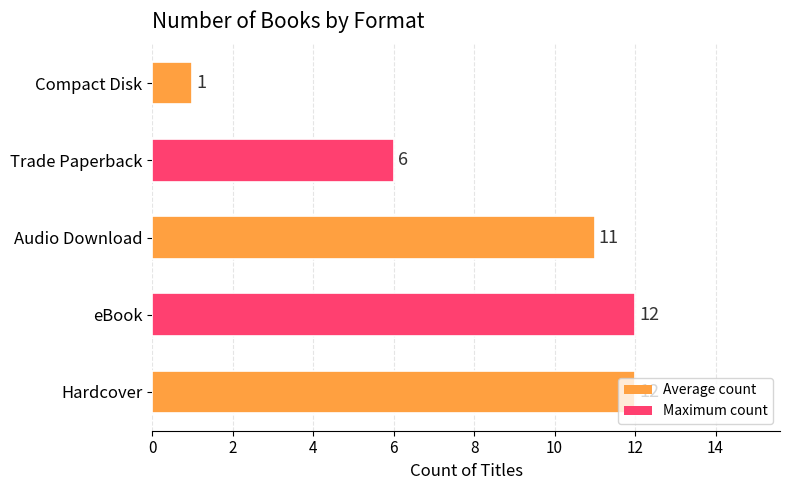

At which category does the chart reach its minimum across all series?

Compact Disk